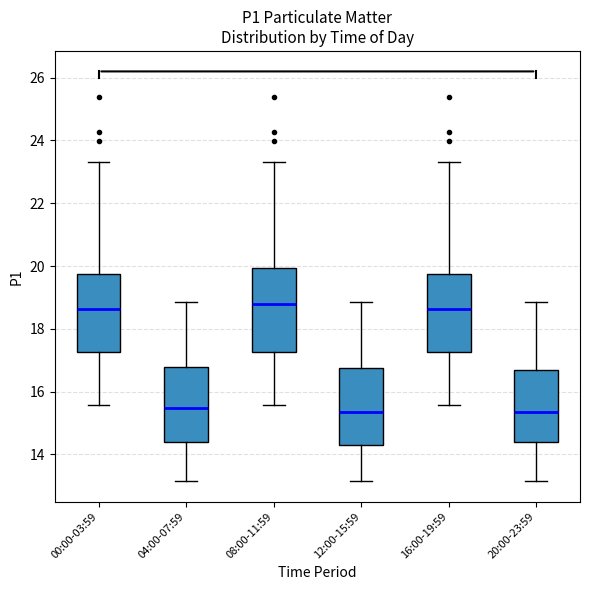

Reading left to right, transcribe this box plot: for each box, give where its median line is, the range the box spans, and where its two whiskers end, as read against the y-axis. The values are not printed on the chart, so give them approximately, as read against the axis.

00:00-03:59: median 18.6, box 17.2 to 19.8, whiskers 15.6 to 23.4
04:00-07:59: median 15.4, box 14.4 to 16.8, whiskers 13.2 to 18.8
08:00-11:59: median 18.8, box 17.2 to 20.0, whiskers 15.6 to 23.4
12:00-15:59: median 15.4, box 14.2 to 16.8, whiskers 13.2 to 18.8
16:00-19:59: median 18.6, box 17.2 to 19.8, whiskers 15.6 to 23.4
20:00-23:59: median 15.4, box 14.4 to 16.6, whiskers 13.2 to 18.8